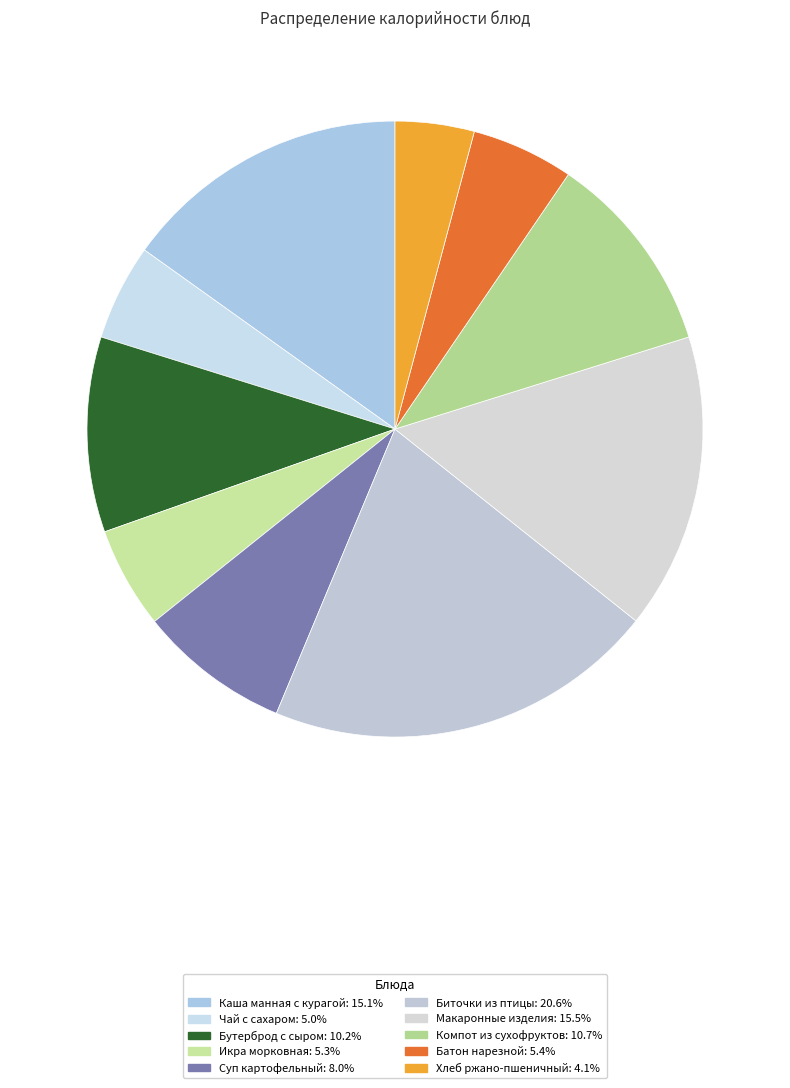

Does Макаронные изделия represent more than half of the total?

No